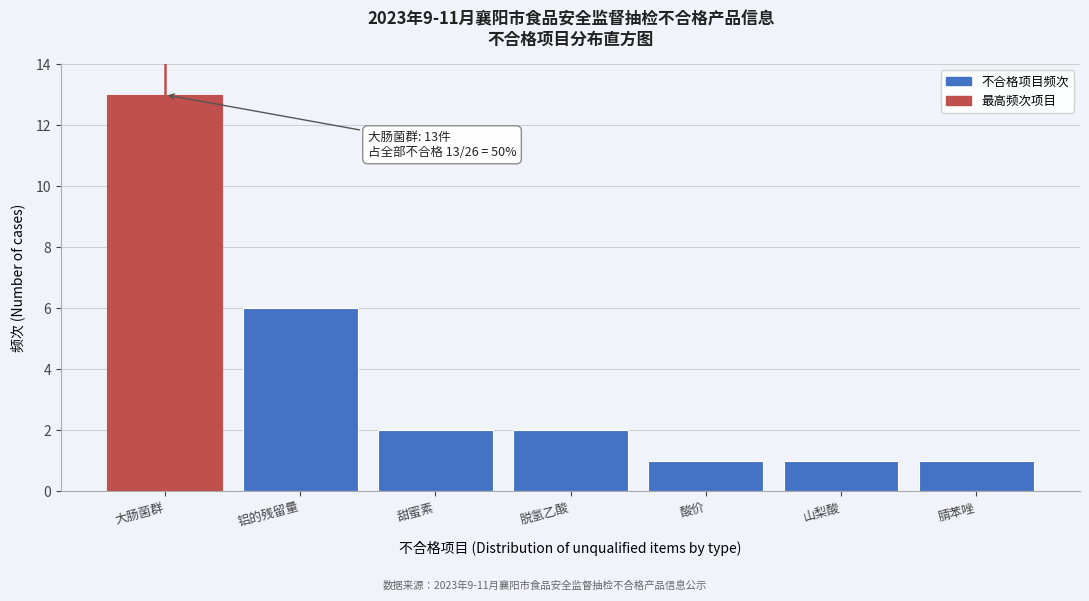

Reading right to left, extract all data points from this chart.

1	1	1	2	2	6	13